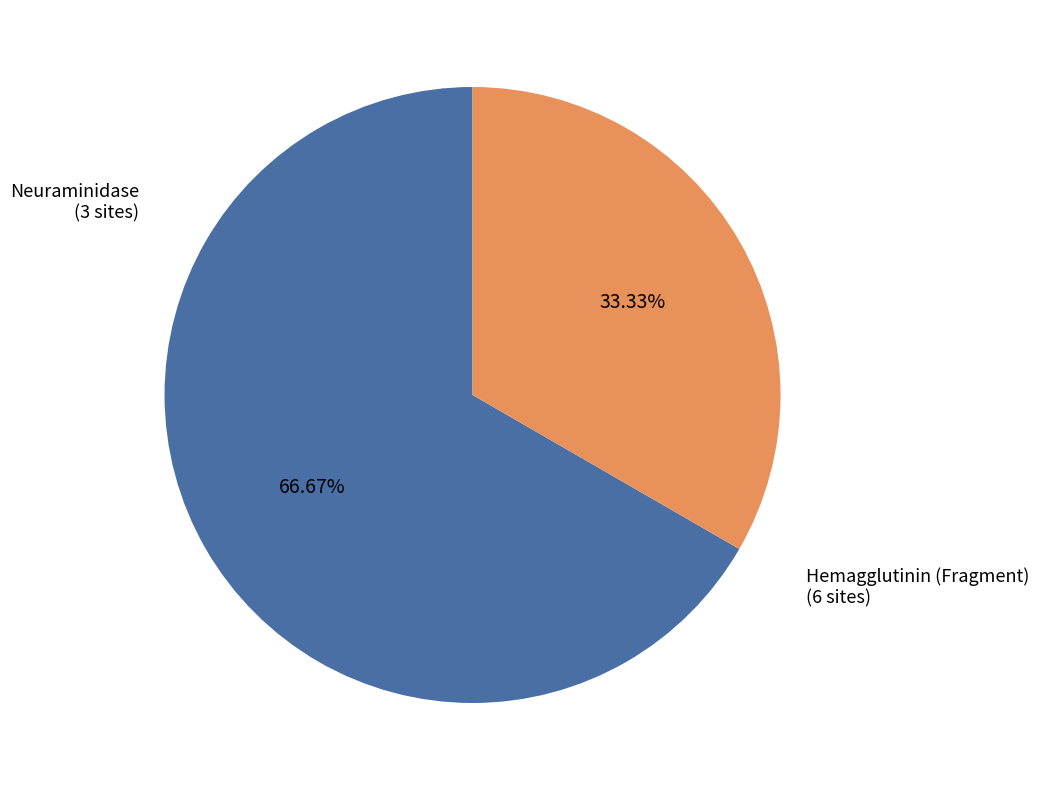

True or false: Neuraminidase accounts for 33% of the total.

True